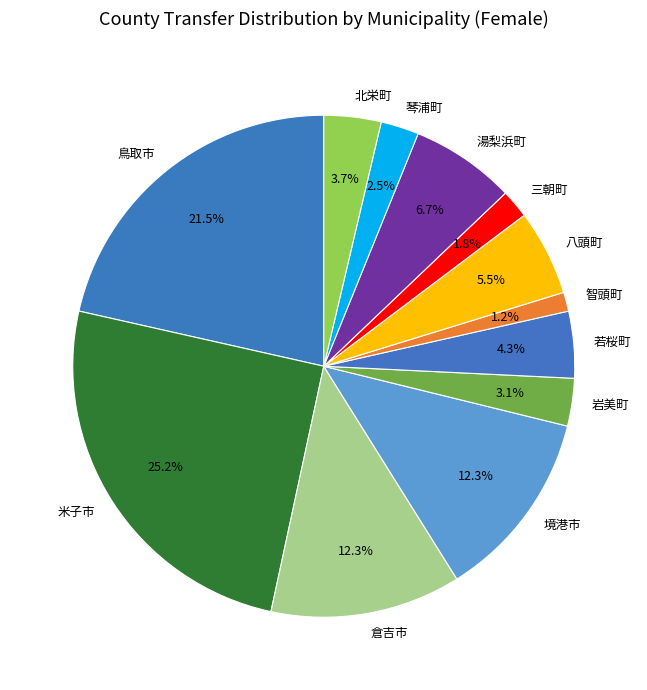

To the nearest percent, what percentage of the pie is 倉吉市?

12%